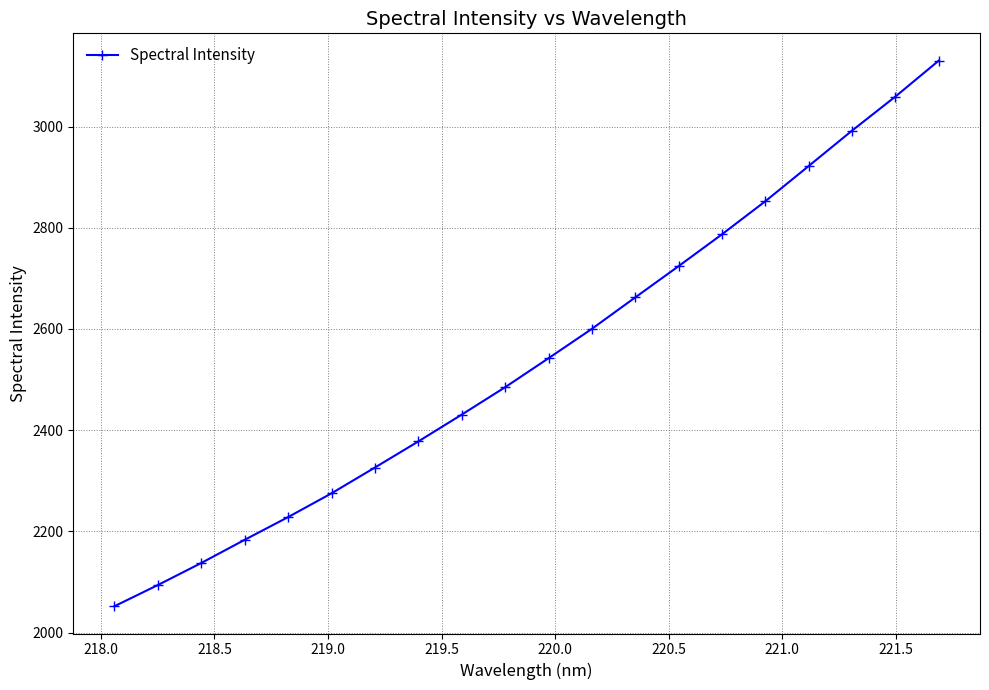

What is the difference between the maximum and minimum values?

1077.9